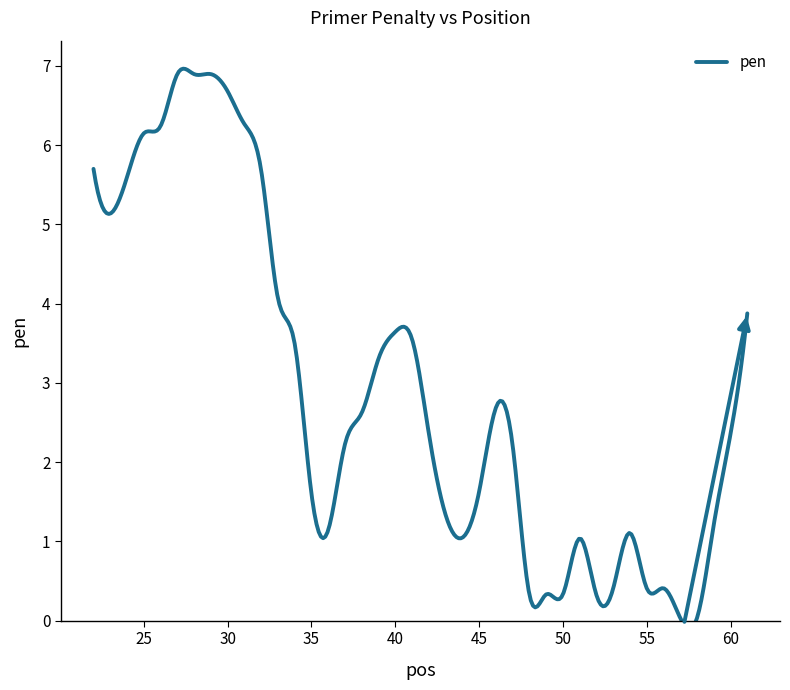

Is this an area chart (filled region under the line)?

No